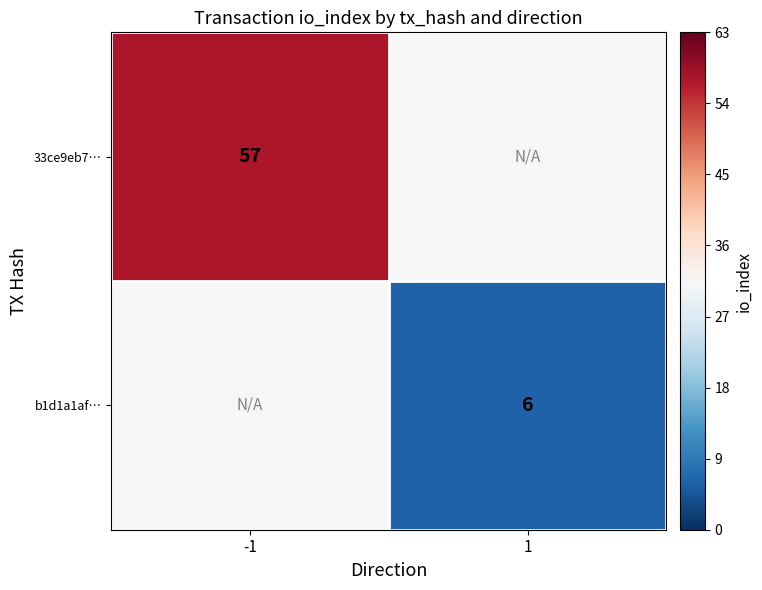

Is the value of 33ce9eb7… at -1 greater than the value of b1d1a1af… at 1?

Yes